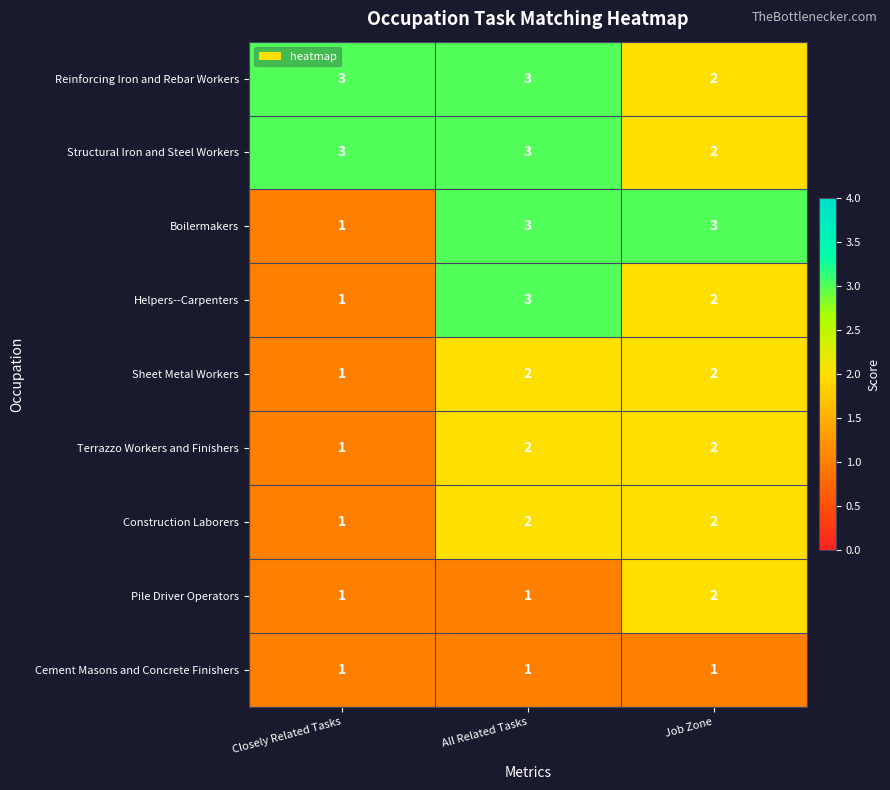

Count the Construction Laborers values in the range 1 to 2.

3